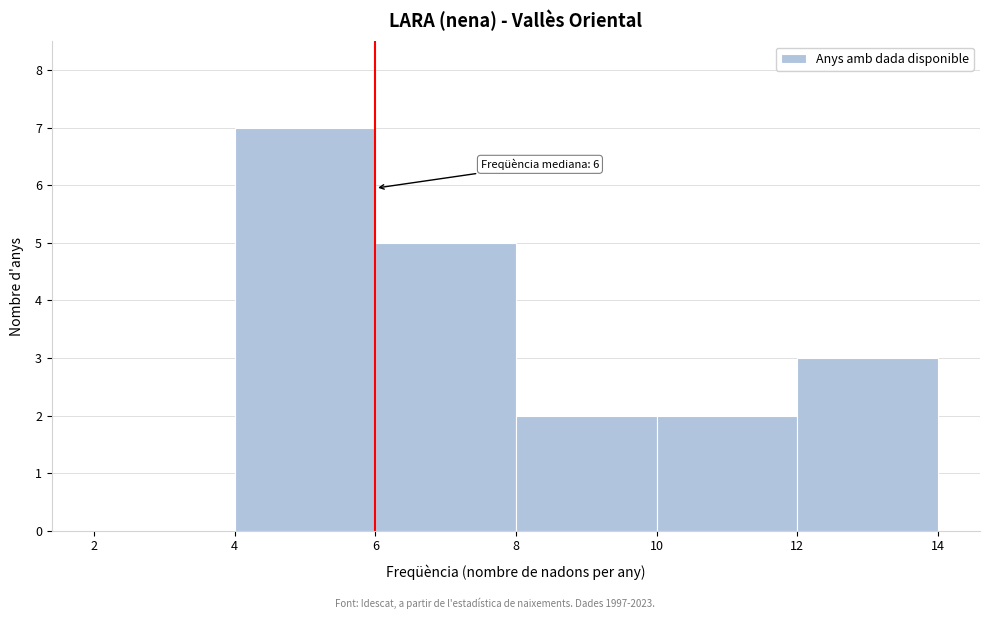

Over which range of the x-axis is the bar tallest?

4 to 6